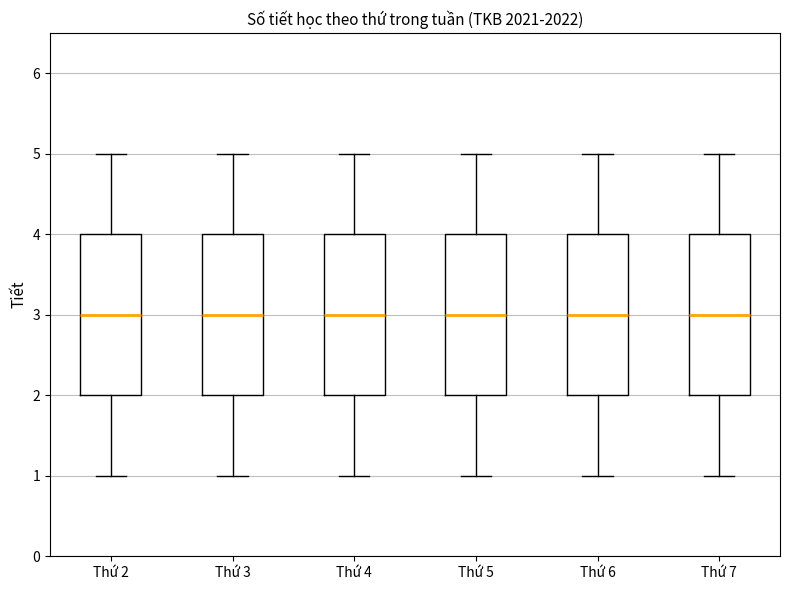

Reading left to right, read every box against the y-axis: the position of its median line, the range the box covers, and the ends of its whiskers. The values are not printed on the chart, so give them approximately, as read against the axis.

Thứ 2: median 3, box 2 to 4, whiskers 1 to 5
Thứ 3: median 3, box 2 to 4, whiskers 1 to 5
Thứ 4: median 3, box 2 to 4, whiskers 1 to 5
Thứ 5: median 3, box 2 to 4, whiskers 1 to 5
Thứ 6: median 3, box 2 to 4, whiskers 1 to 5
Thứ 7: median 3, box 2 to 4, whiskers 1 to 5